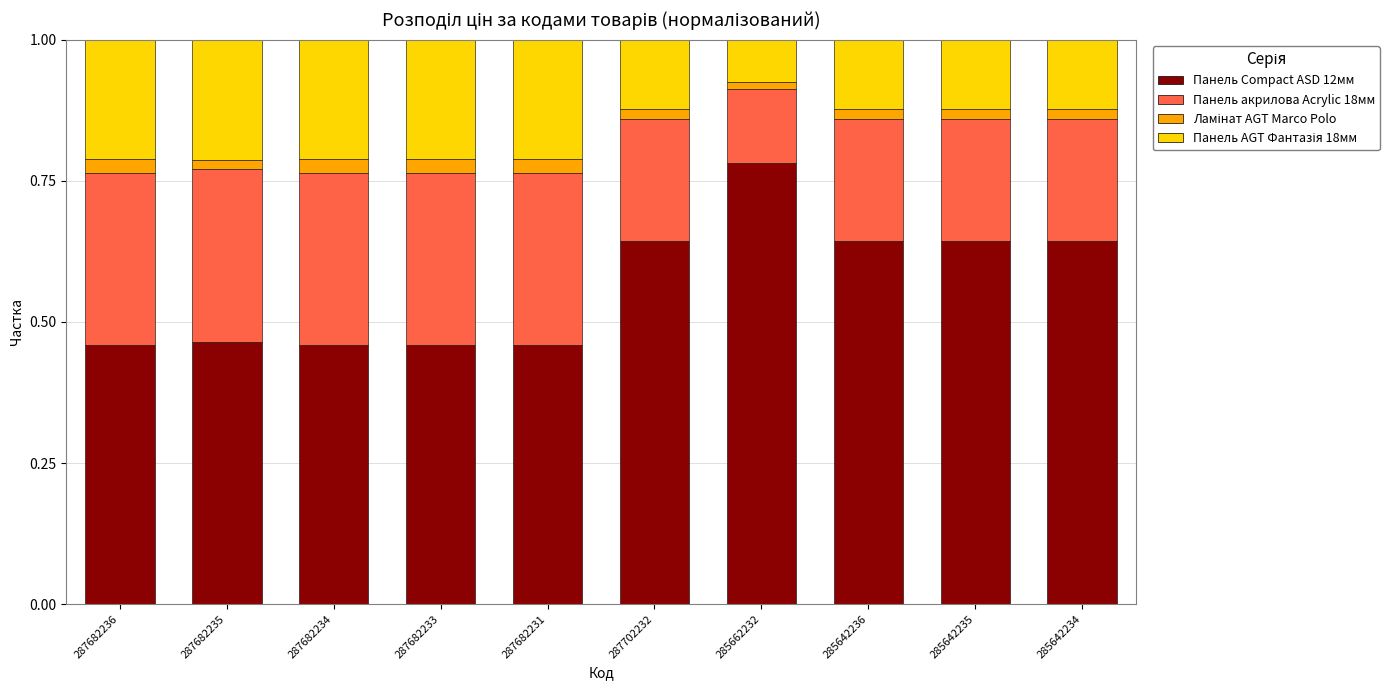

At which label does Панель Compact ASD 12мм reach its peak?

285662232